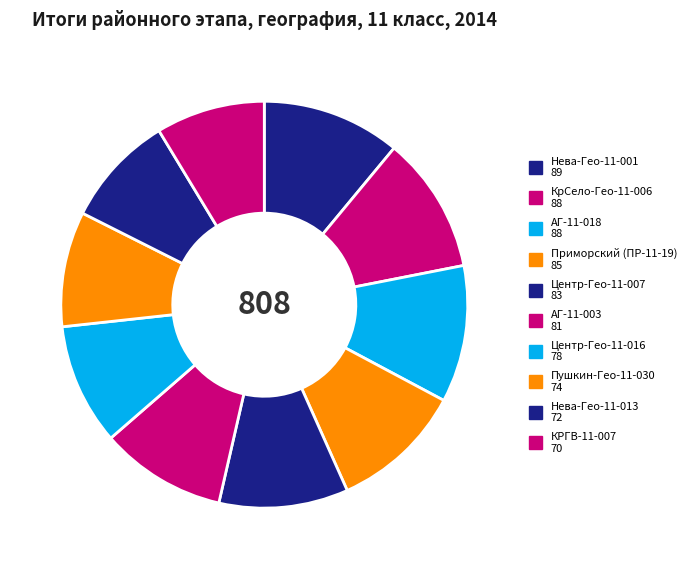

Is it true that Центр-Гео-11-016 is 10% of the pie?

True